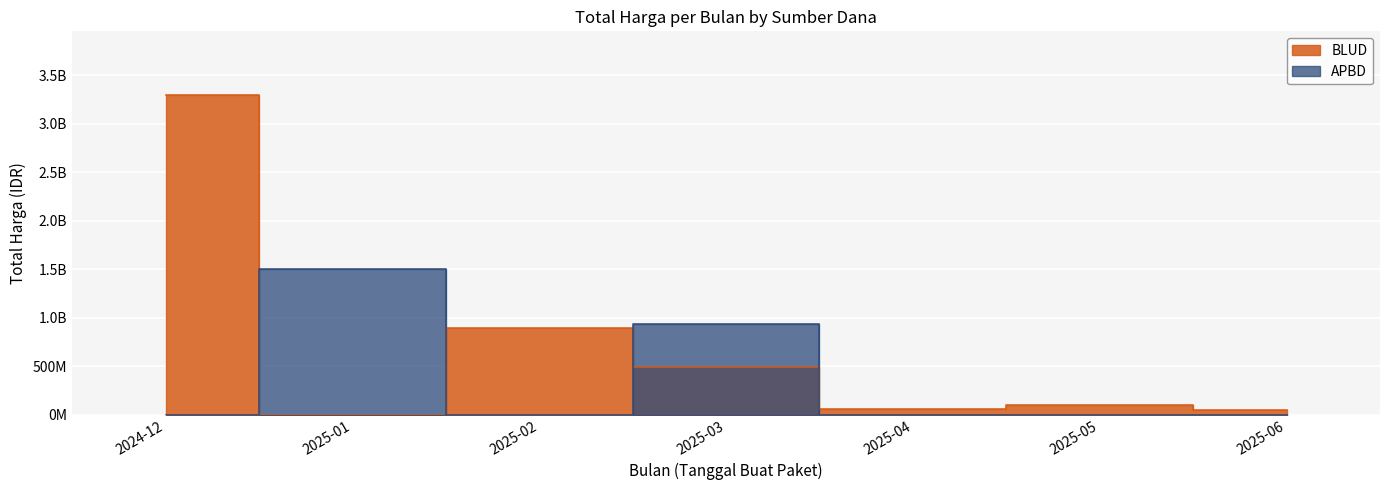

The BLUD series shows 56696765 at 2025-01. True or false?

False